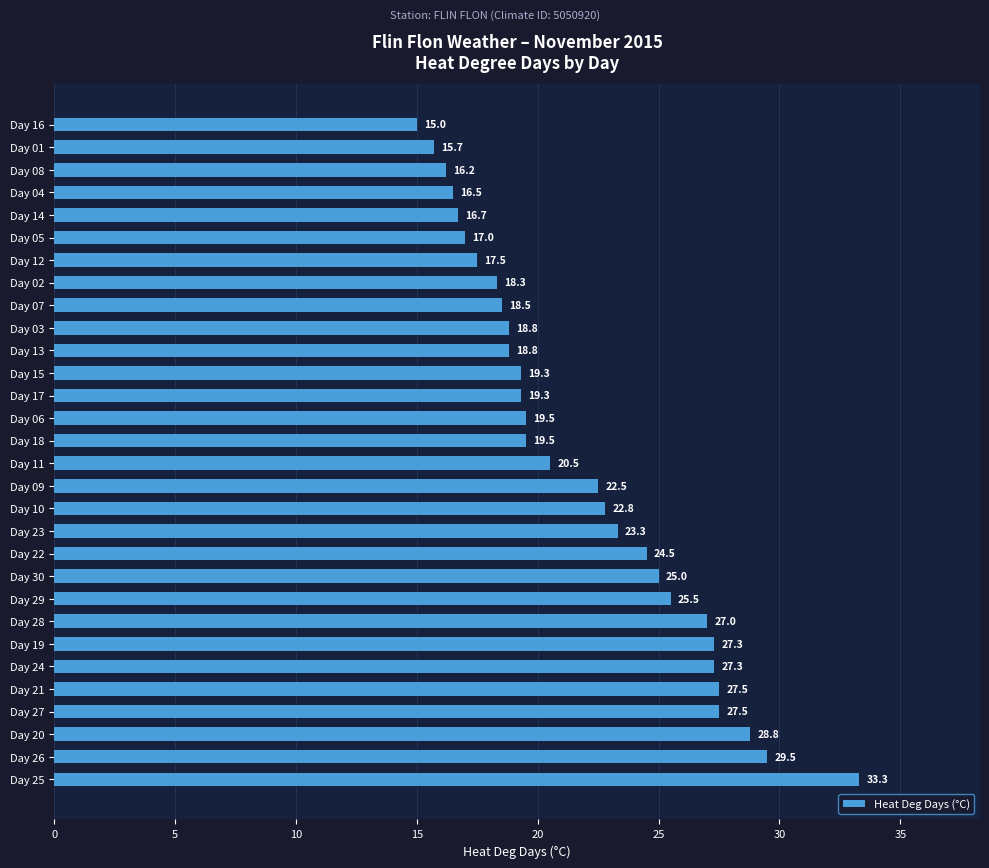

The chart shows a value of 12.6 at Day 03. True or false?

False